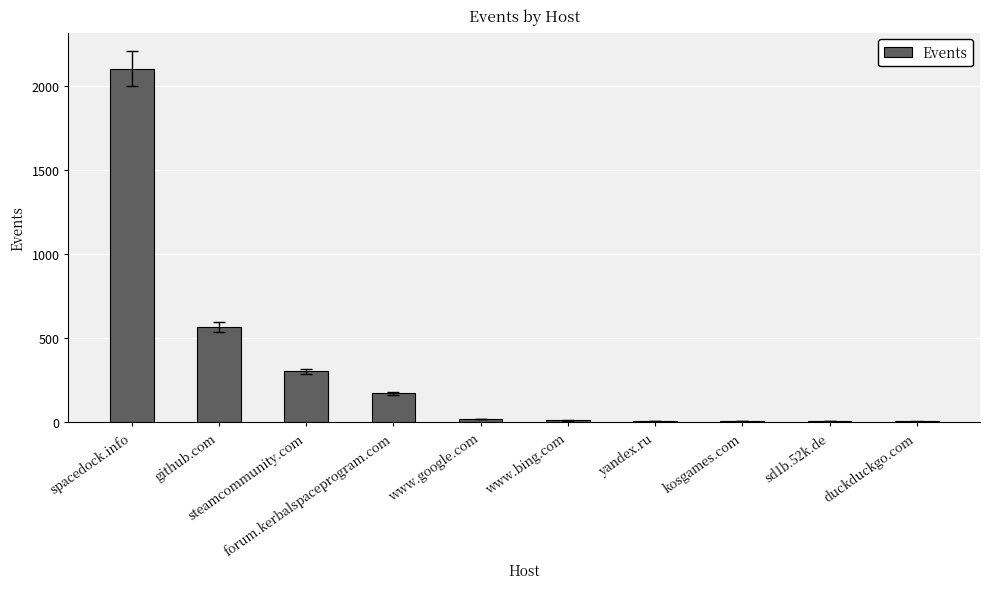

How many distinct data groups are displayed?

1